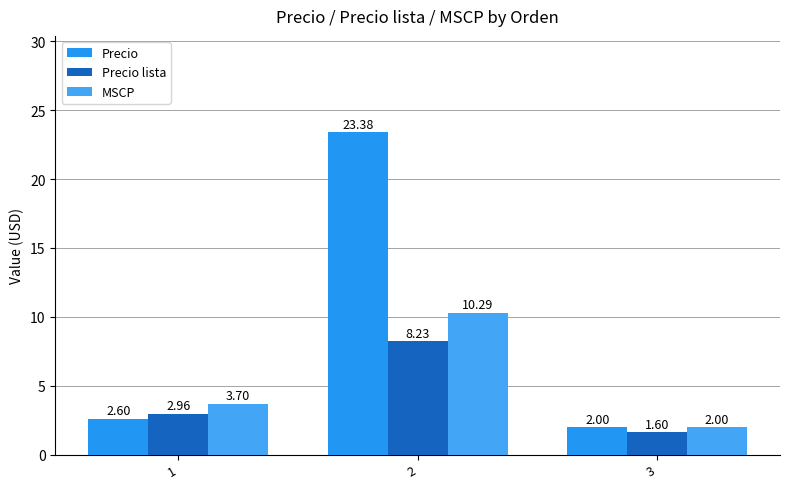

At which category is the sum across all series the highest?

2